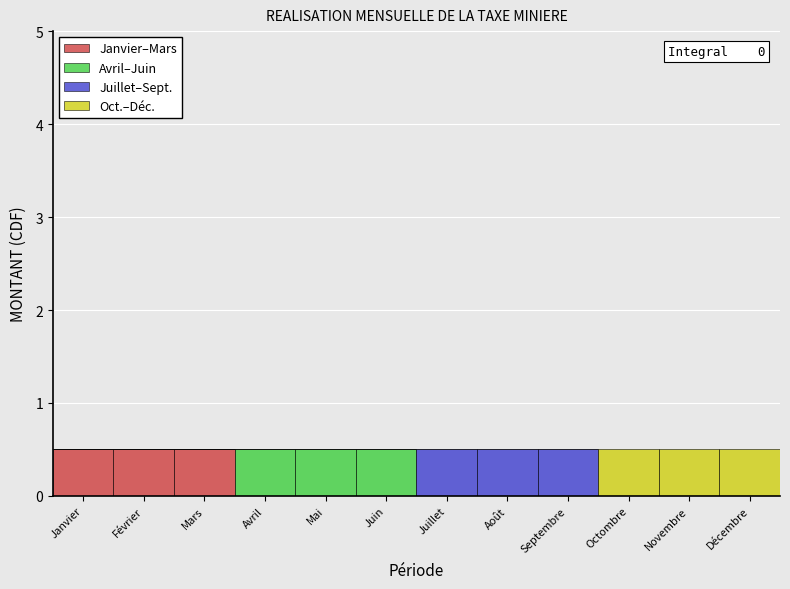

Is it true that Janvier–Mars equals 0.0 at Mai?

True